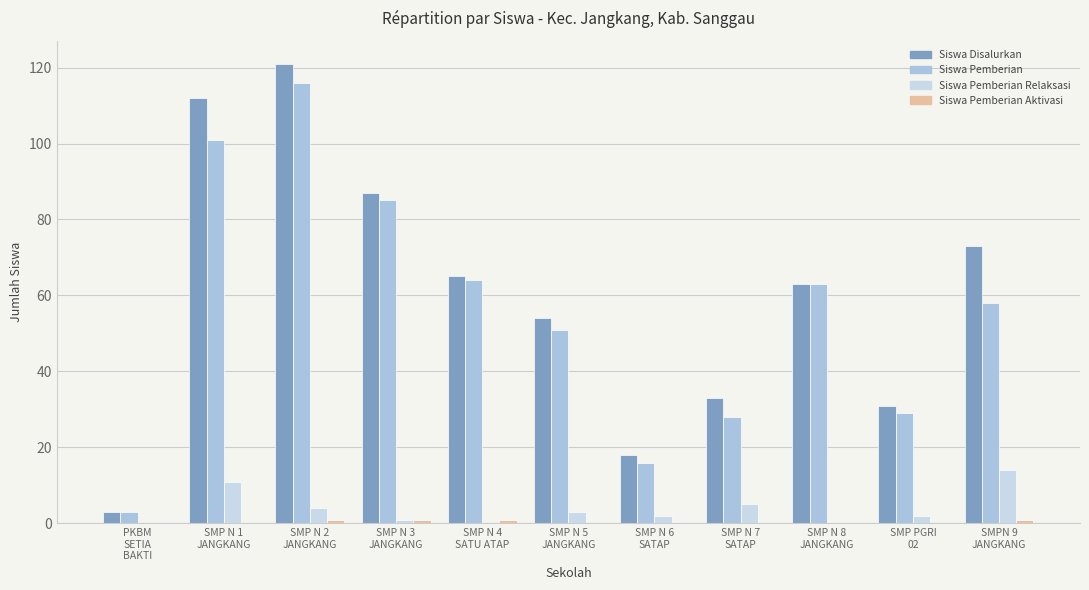

How many series are shown in this chart?

4